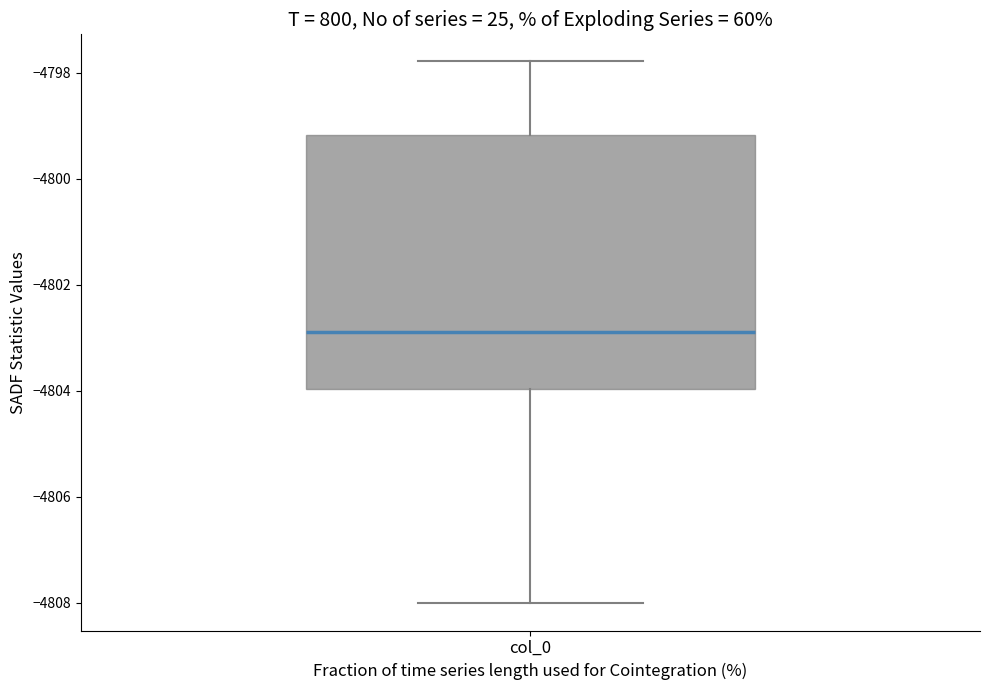

Transcribe this box plot: give where the median line is, the range the box spans, and where the two whiskers end, as read against the y-axis. The values are not printed on the chart, so give them approximately, as read against the axis.

median -4803.0, box -4804.0 to -4799.2, whiskers -4808.0 to -4797.8